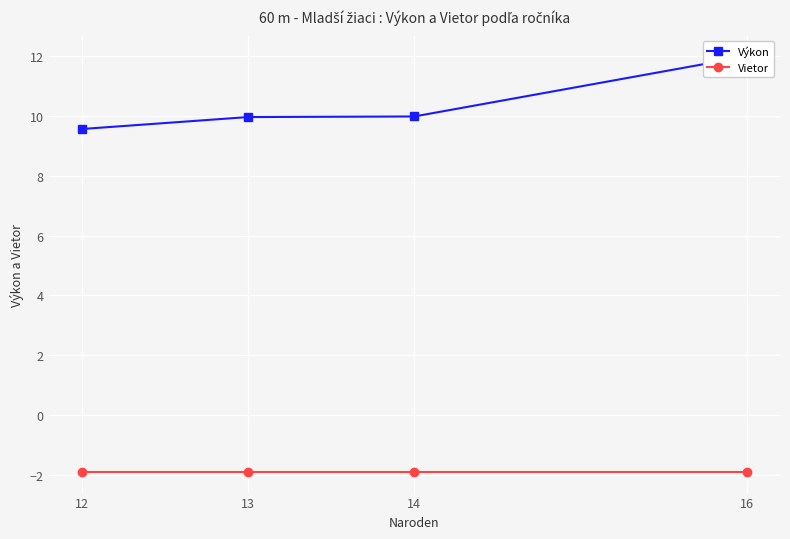

Which has a higher value, 14 or 13?

14